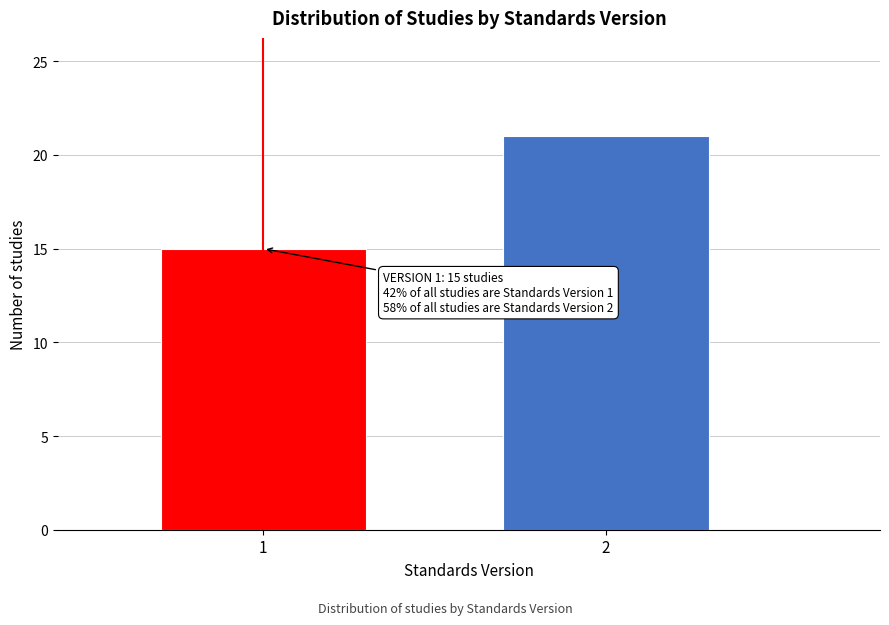

Reading right to left, extract all data points from this chart.

2=21	1=15